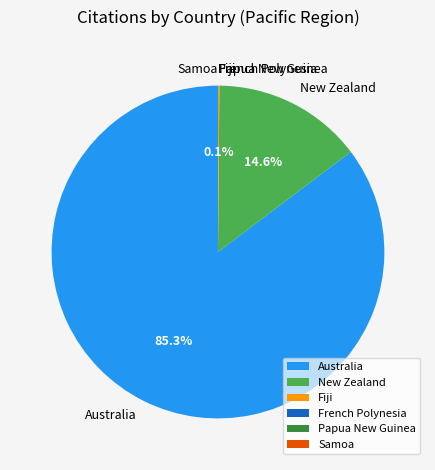

Combined, do New Zealand and Australia account for over 50%?

Yes